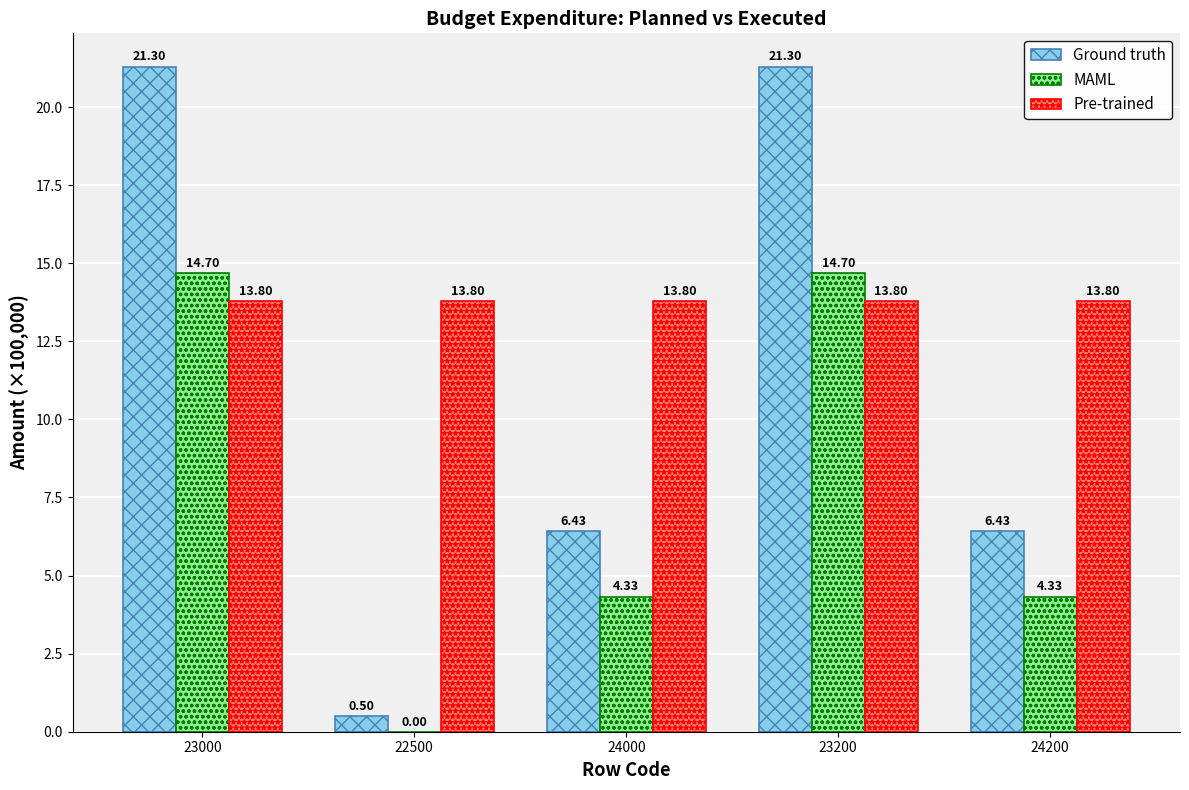

What is the sum of the Pre-trained values at 24000 and 23200?

27.6